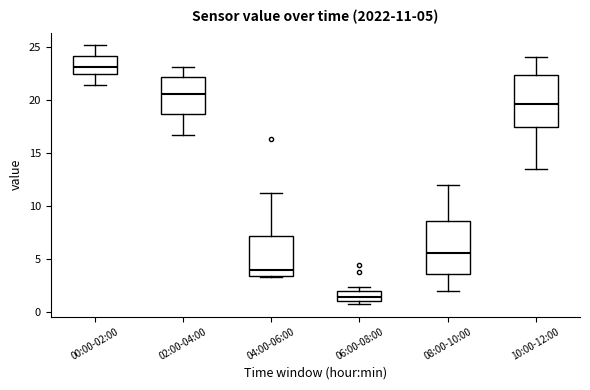

Which box's median line is the highest?

00:00-02:00